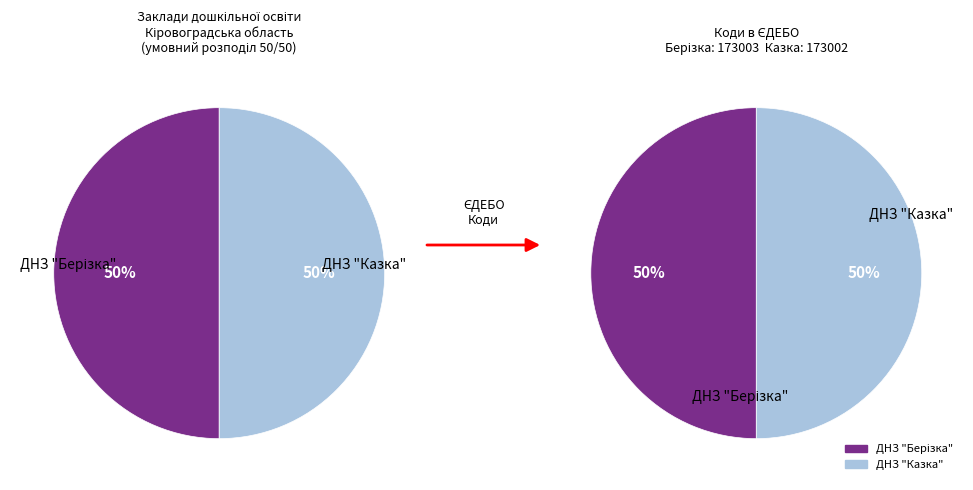

How many slices are in this pie chart?

2